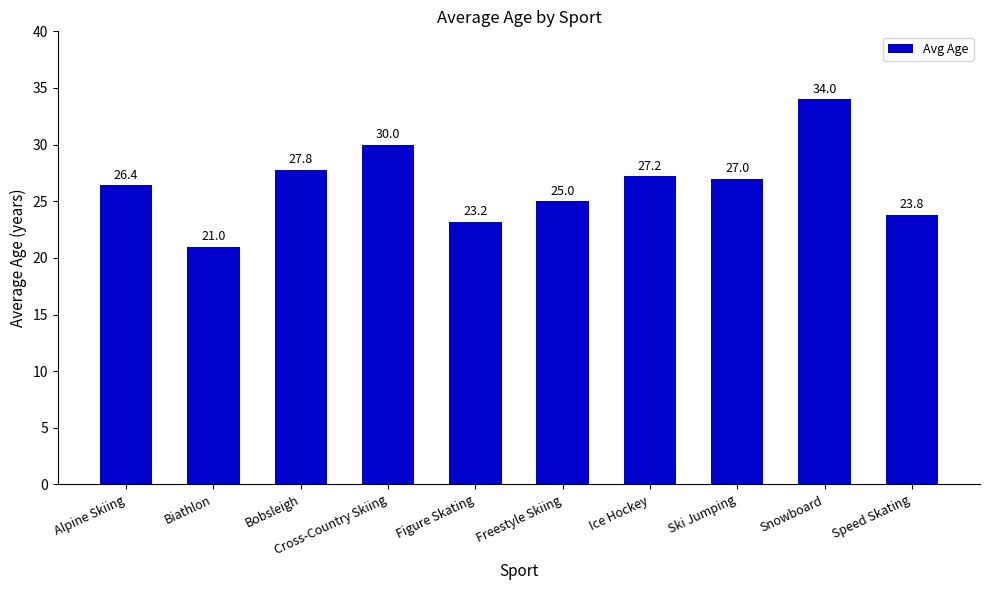

What position from the left is Snowboard?

9